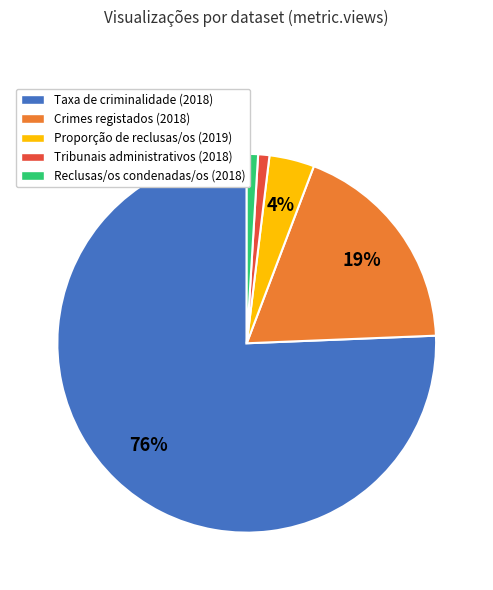

To the nearest percent, what percentage of the pie is Tribunais administrativos (2018)?

1%